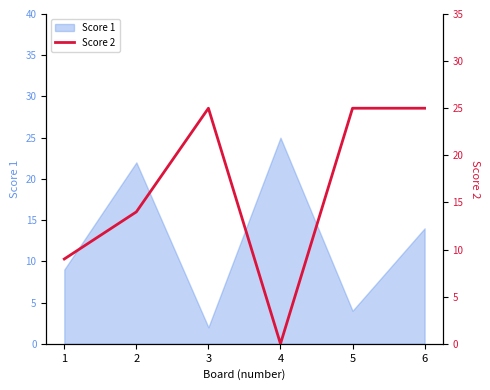

How many lines are shown in the chart?

1